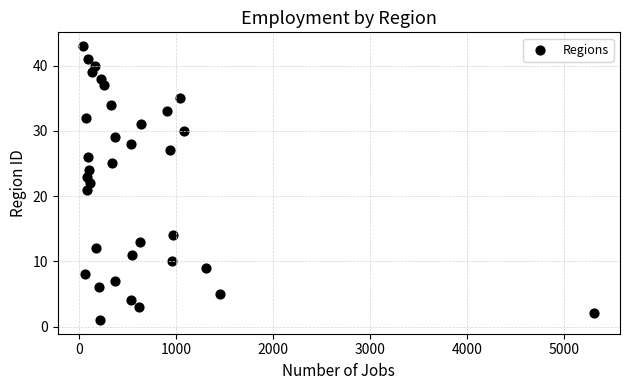

What is the range of Y values (max minus min)?

42